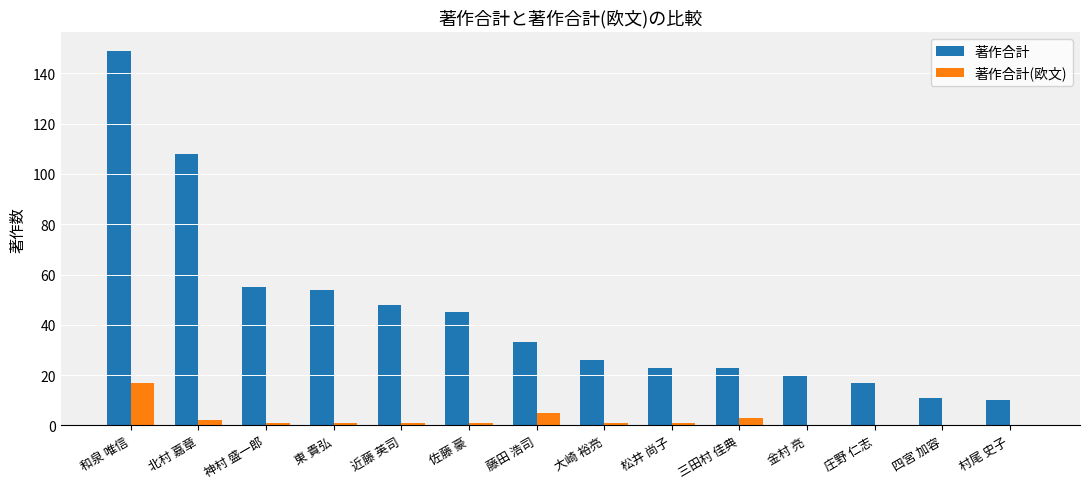

Reading left to right, extract all data points from this chart.

著作合計: 149	108	55	54	48	45	33	26	23	23	20	17	11	10
著作合計(欧文): 17	2	1	1	1	1	5	1	1	3	0	0	0	0